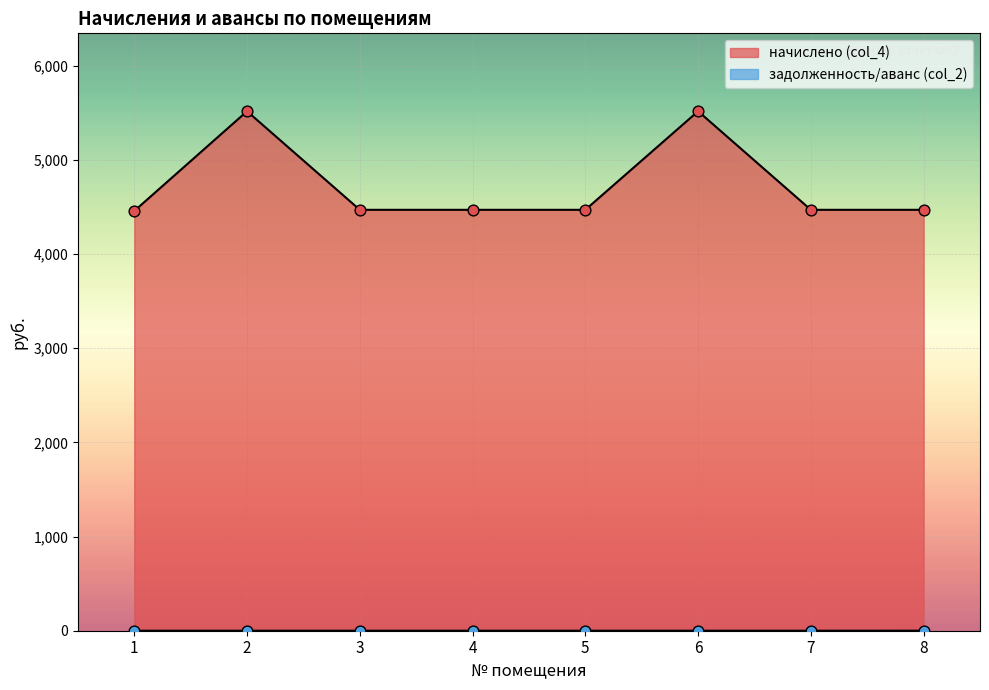

How many lines are shown in the chart?

2